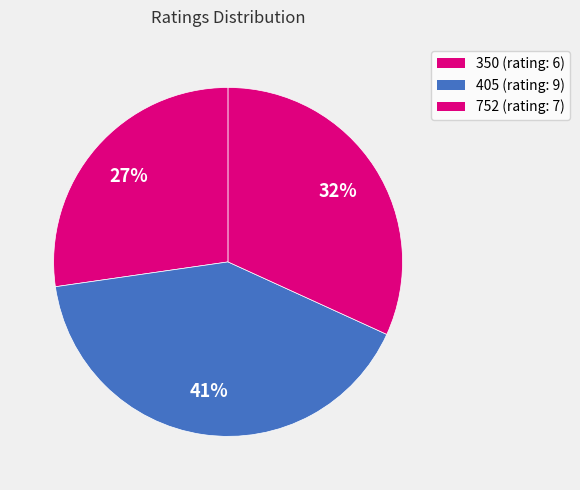

What percentage do 752 and 405 together represent?

72.7%